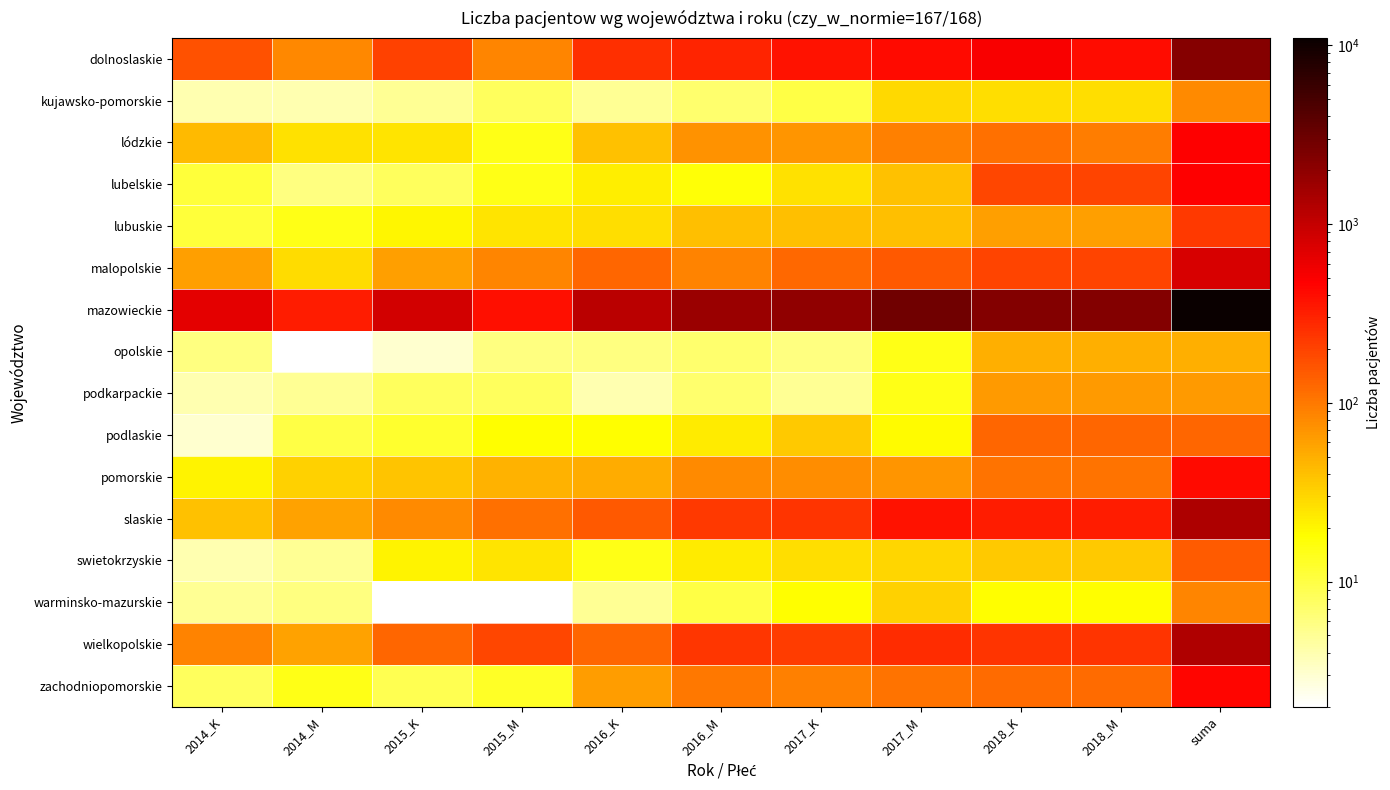

At which category is the sum across all series the highest?

suma